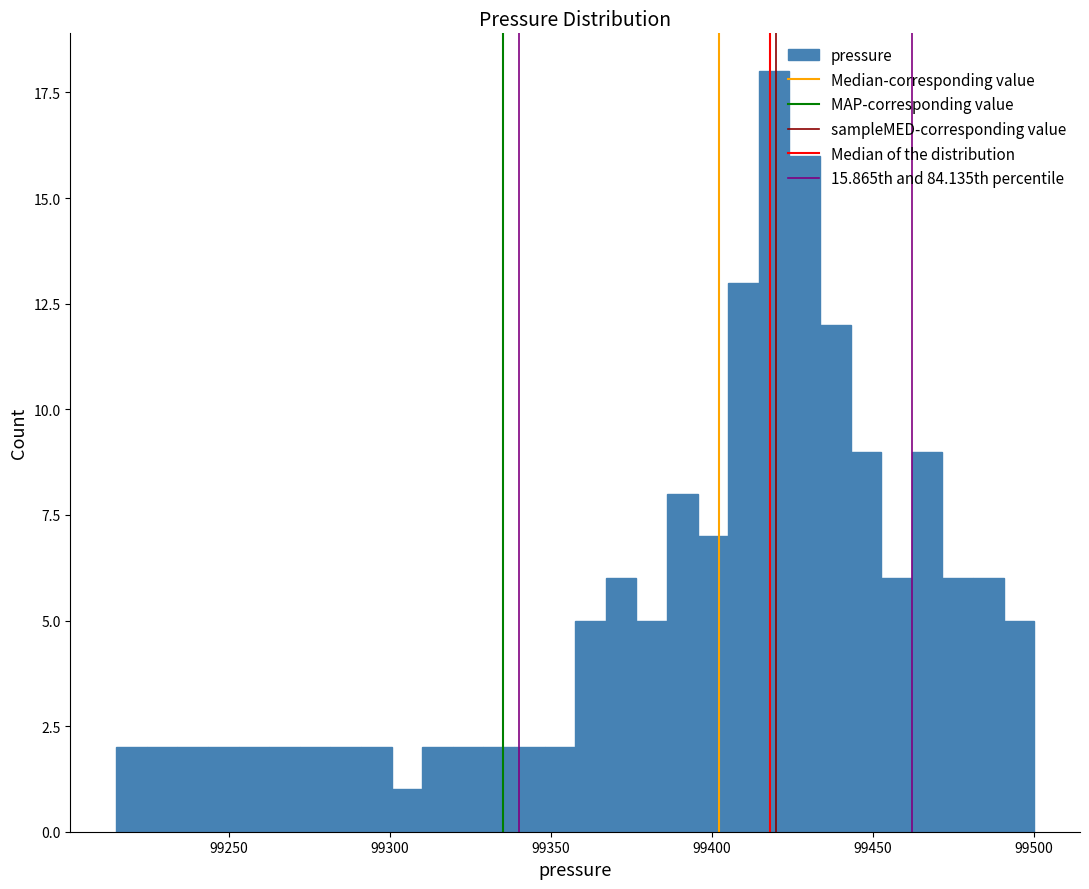

Around what value on the x-axis is the tallest bar? Give the approximate position of its centre, as read against the axis.

99420